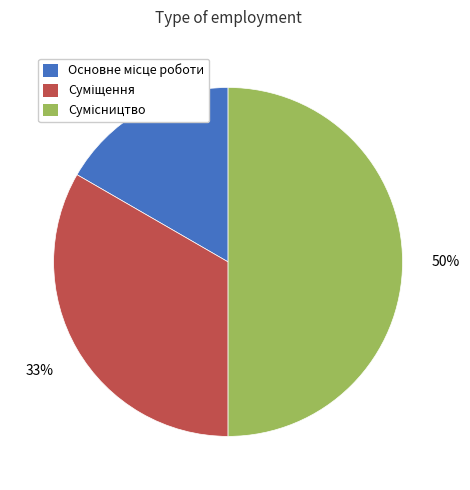

To the nearest percent, what is the average slice percentage?

33%